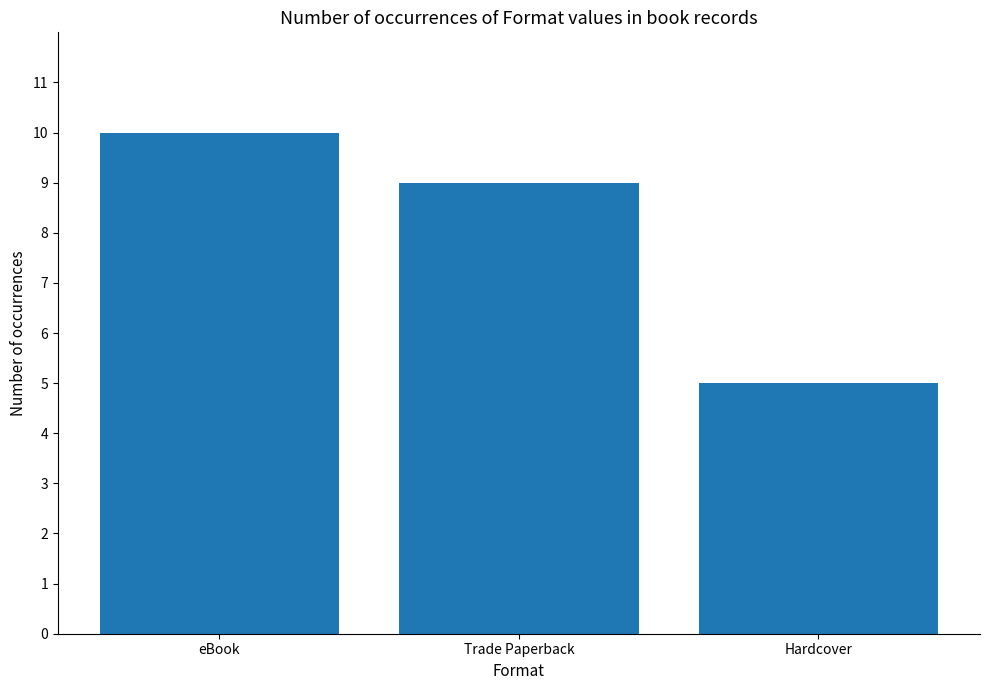

List the labels in order of value, smallest first.

Hardcover, Trade Paperback, eBook